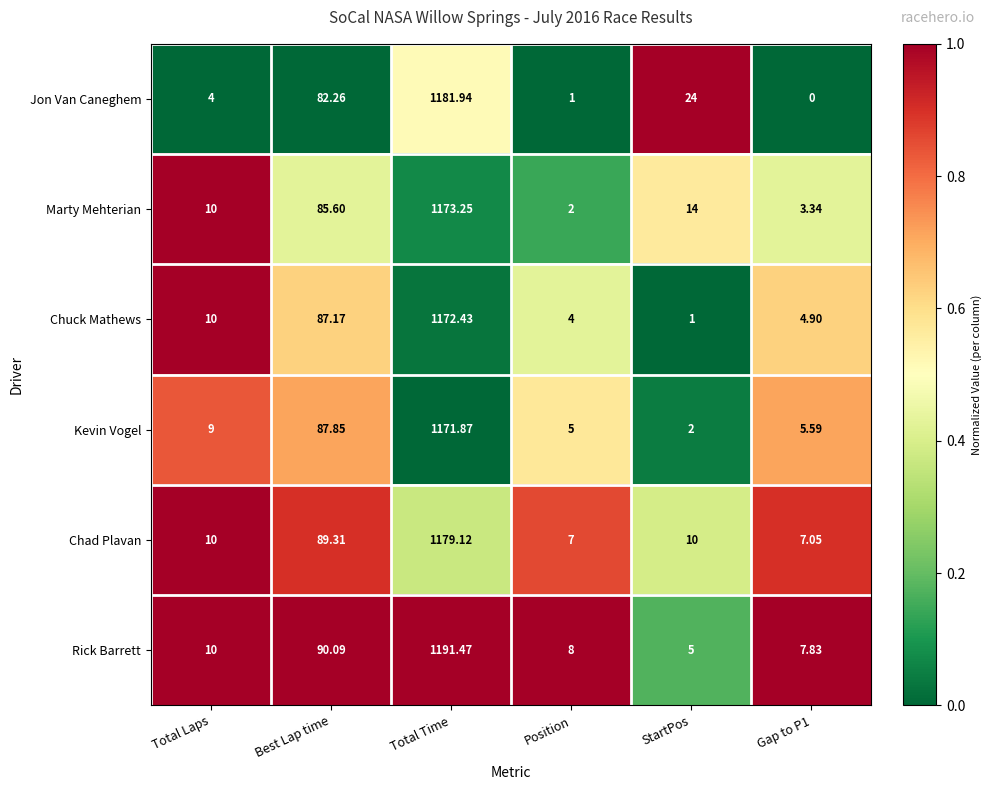

Rank the series by their maximum value, from highest to lowest.

Rick Barrett, Jon Van Caneghem, Chad Plavan, Marty Mehterian, Chuck Mathews, Kevin Vogel